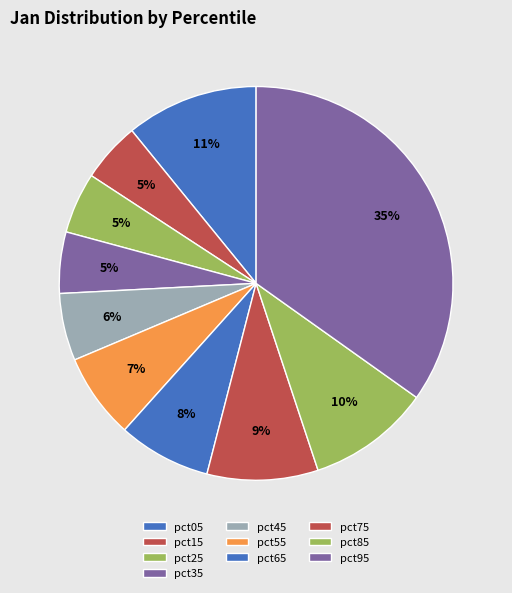

To the nearest percent, what portion does pct85 represent?

10%